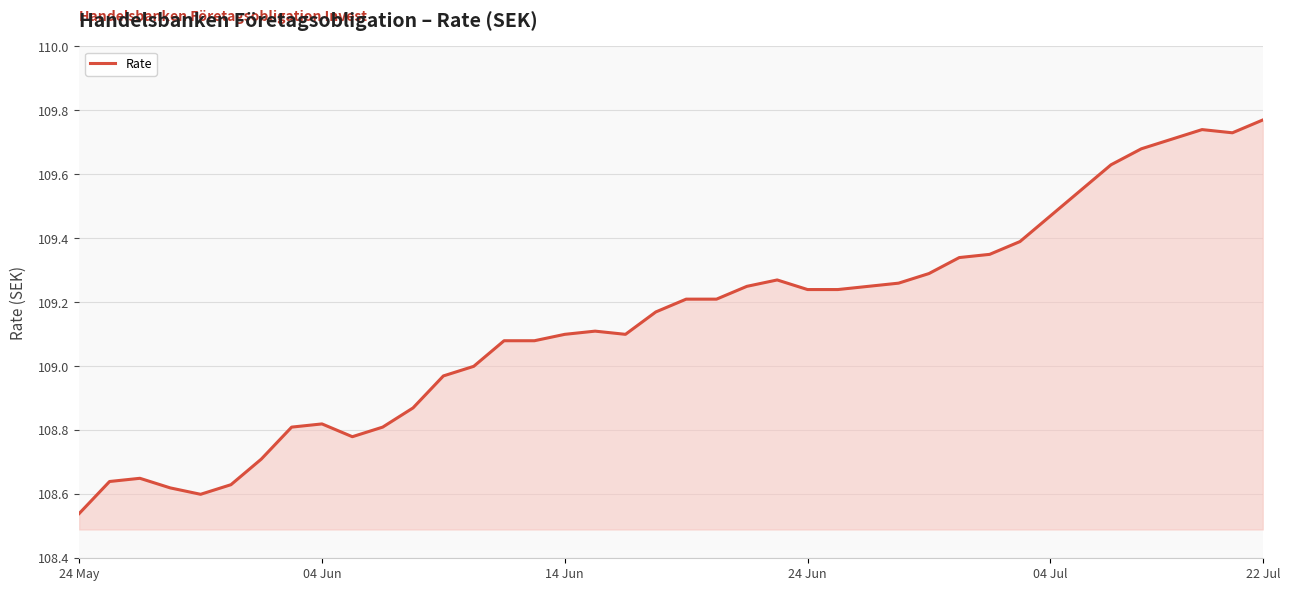

What is the difference between the maximum and minimum values?

1.2